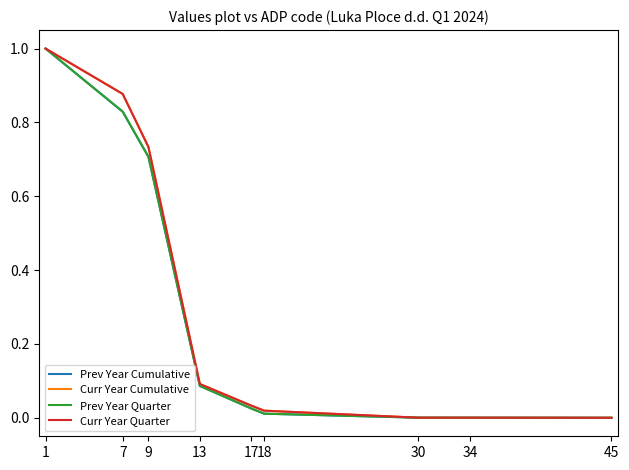

Does the chart display data point markers on the line(s)?

No